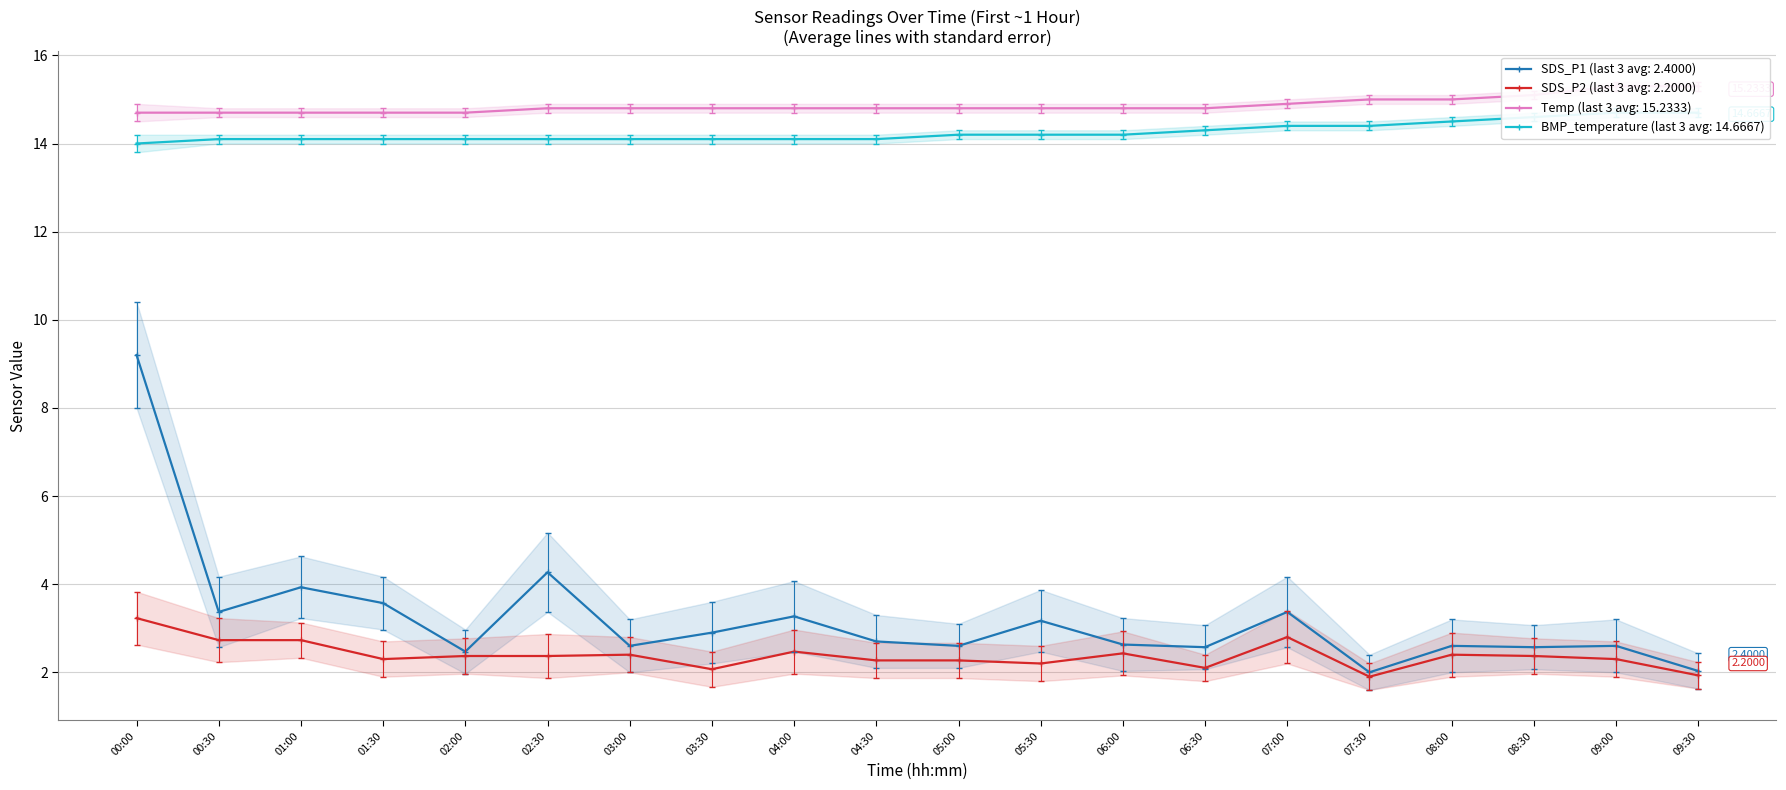

Which series has the largest range (max minus min)?

SDS_P1